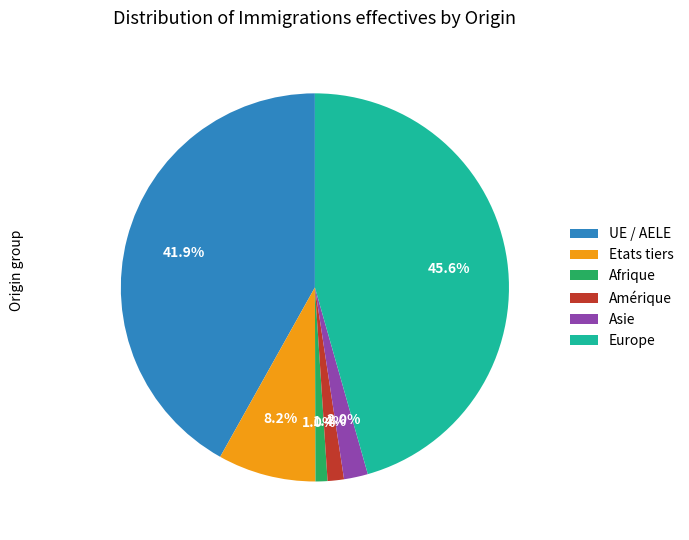

What is the ratio of the value at UE / AELE to the value at Asie?

21.0